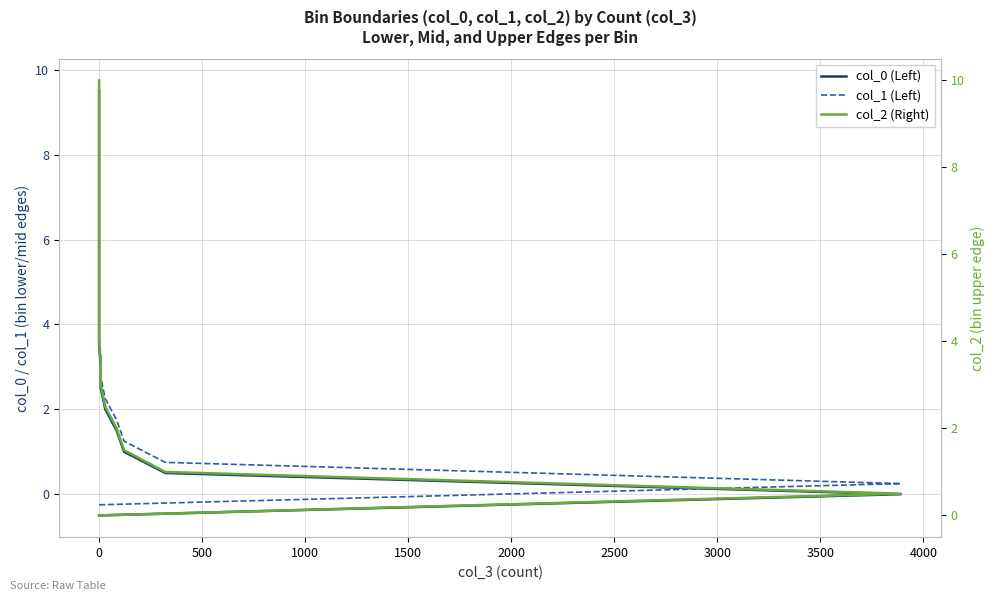

True or false: col_0 (Left) and col_1 (Left) cross at least once.

False